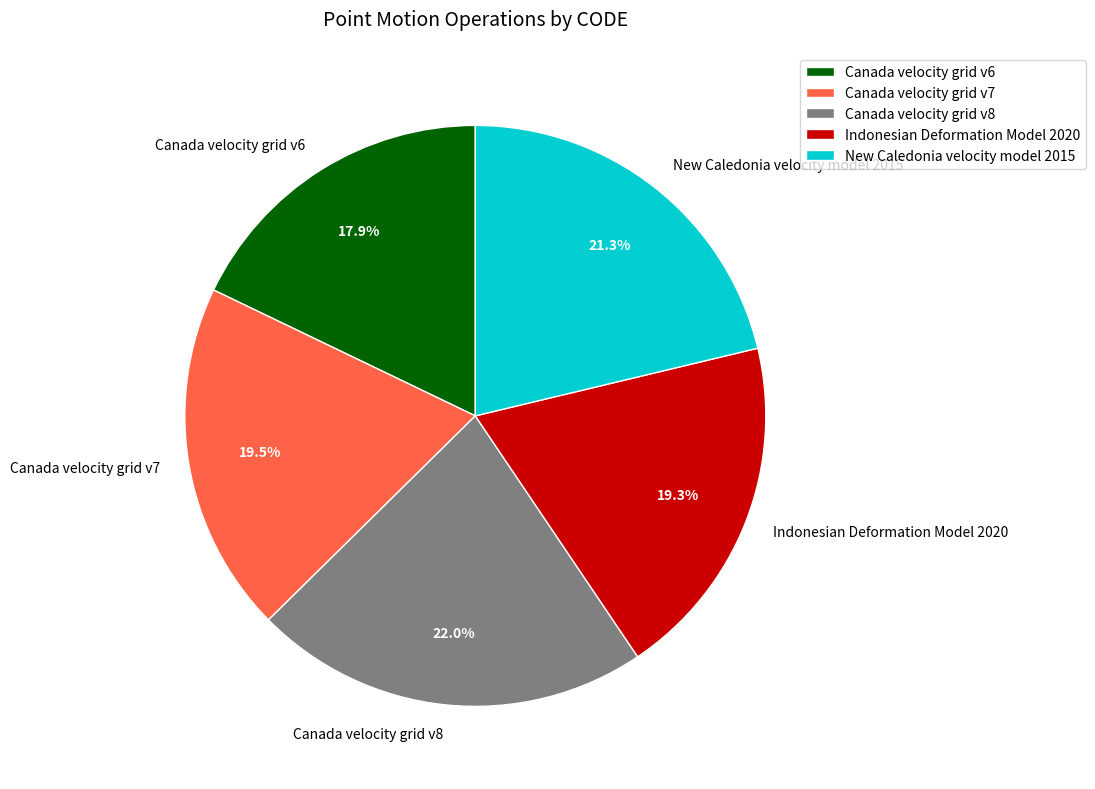

Which has a higher value, New Caledonia velocity model 2015 or Canada velocity grid v7?

New Caledonia velocity model 2015